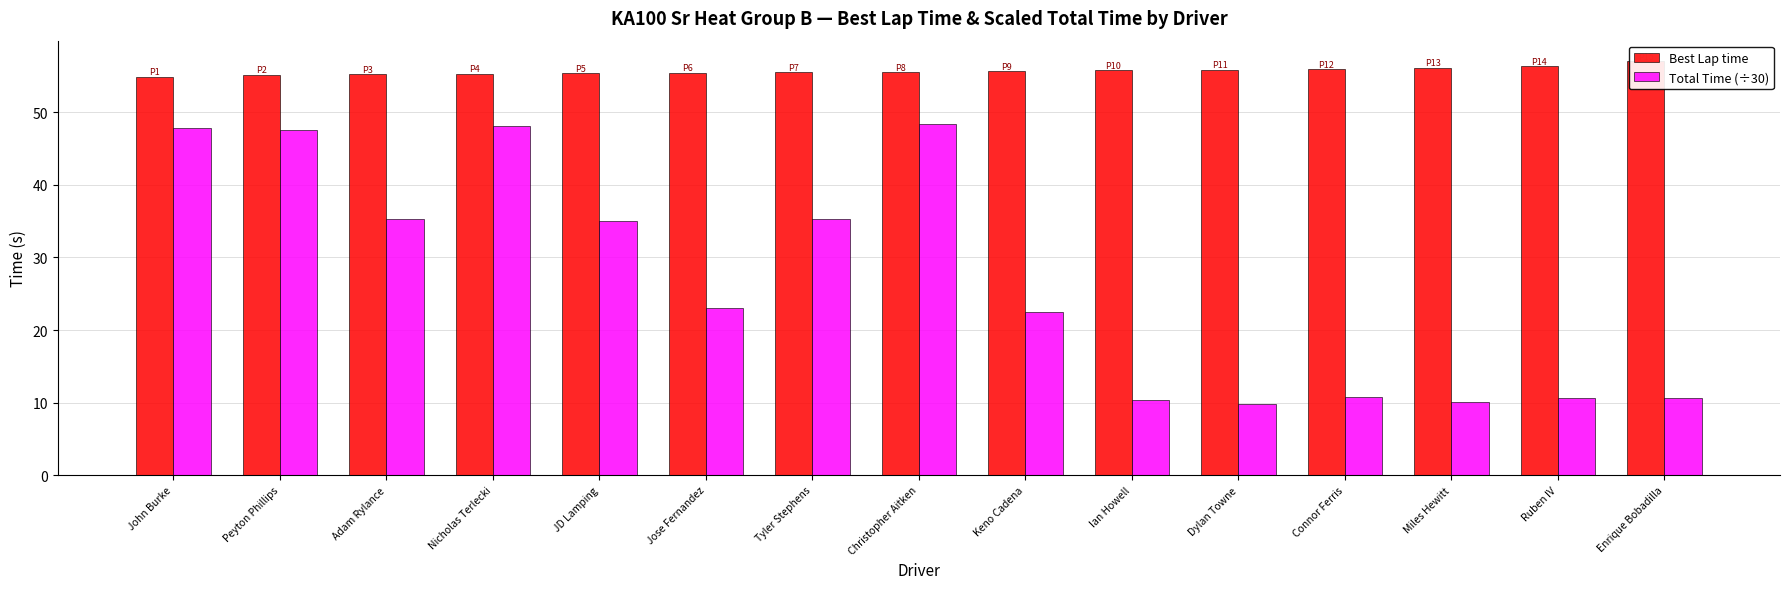

What is the highest value of the Best Lap time series?

57.0